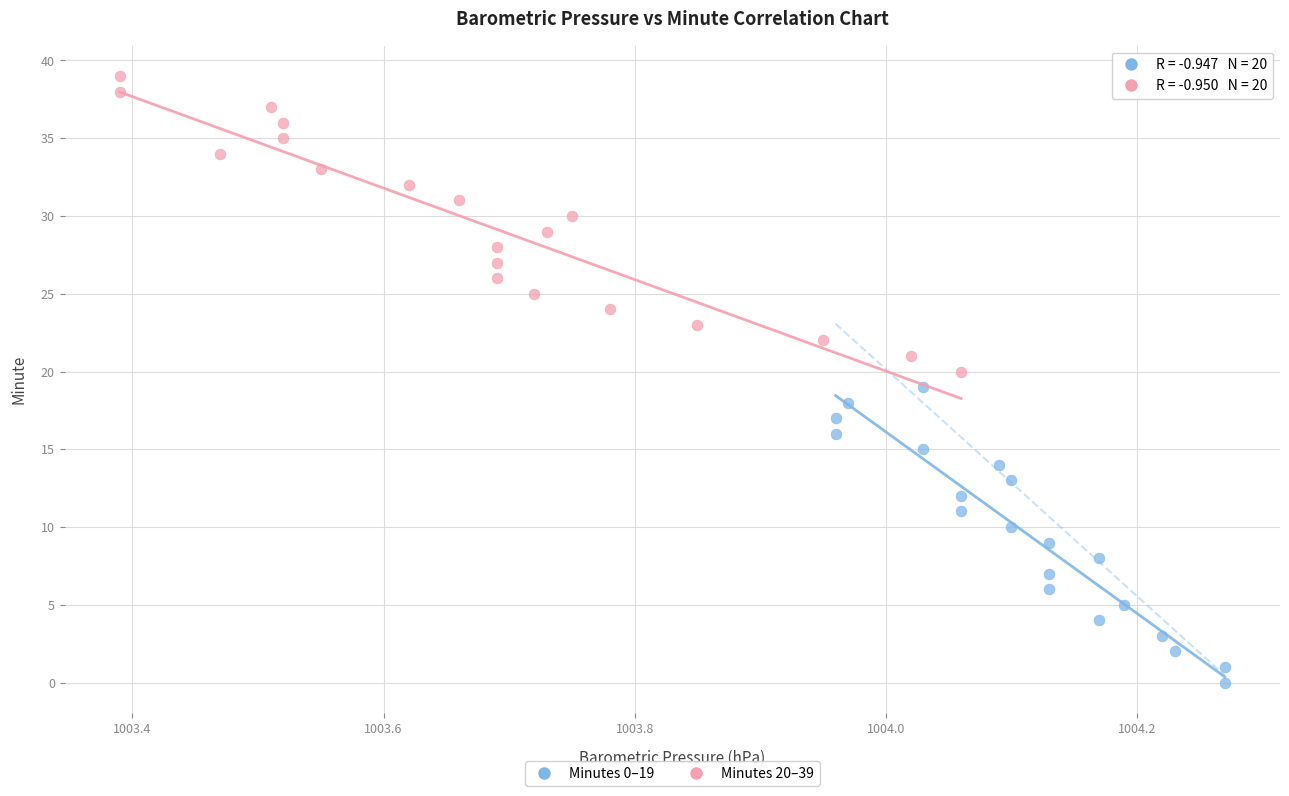

Which series reaches the maximum Y coordinate?

Minutes 20–39